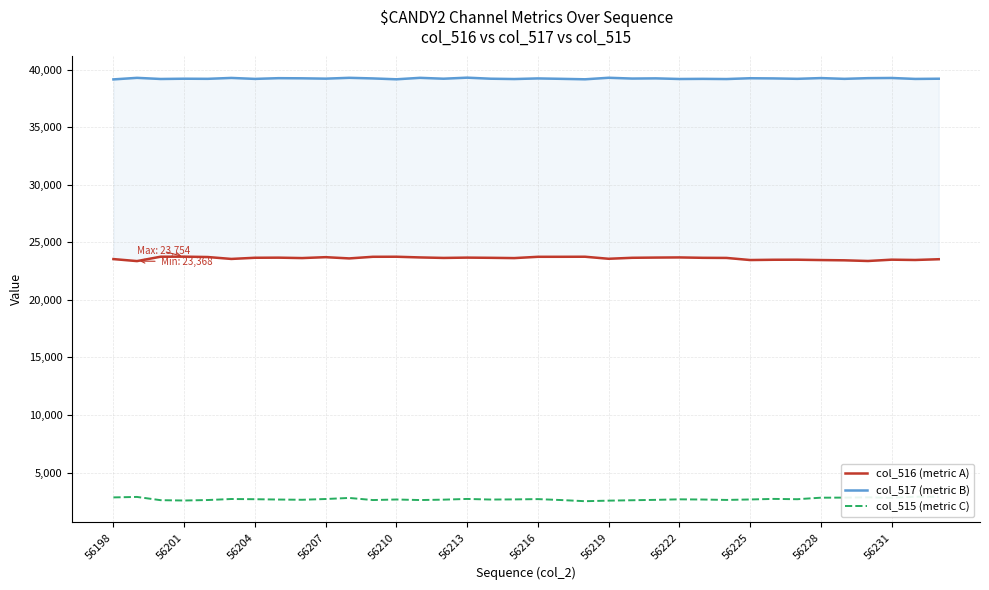

Which series has the largest range (max minus min)?

col_515 (metric C)